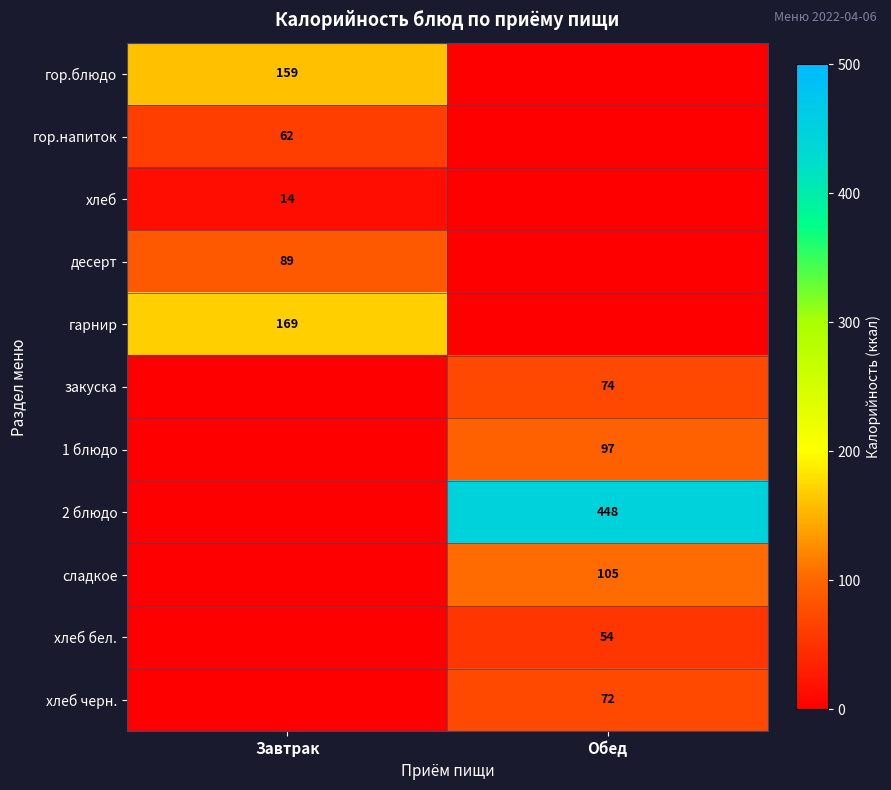

True or false: 2 блюдо has a value of 759 at Обед.

False